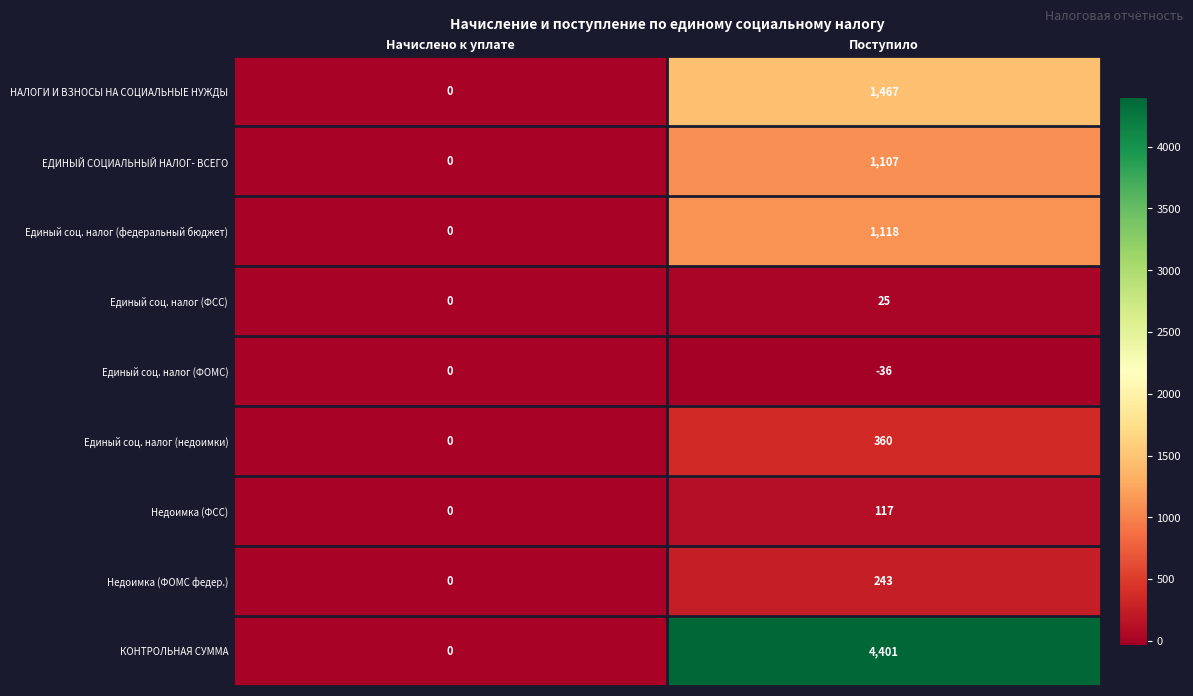

What is the sum of all Единый соц. налог (ФОМС) values?

-36